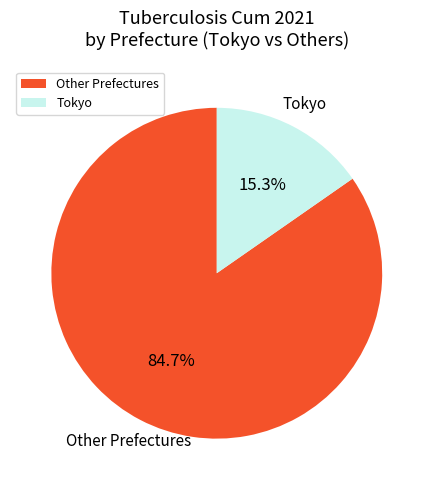

Which category has the smallest portion of the pie?

Tokyo